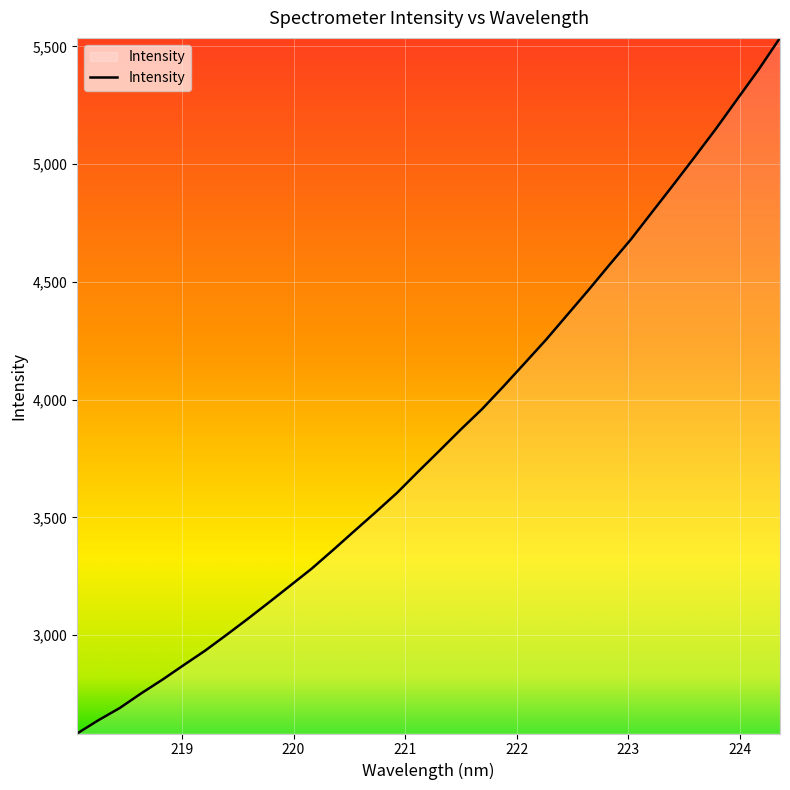

What is the difference between the maximum and minimum values?

2954.0